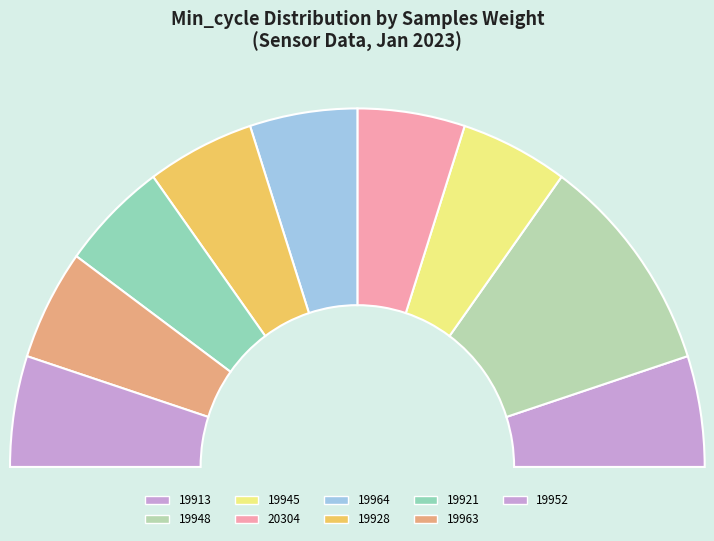

Does 19948 represent more than half of the total?

No